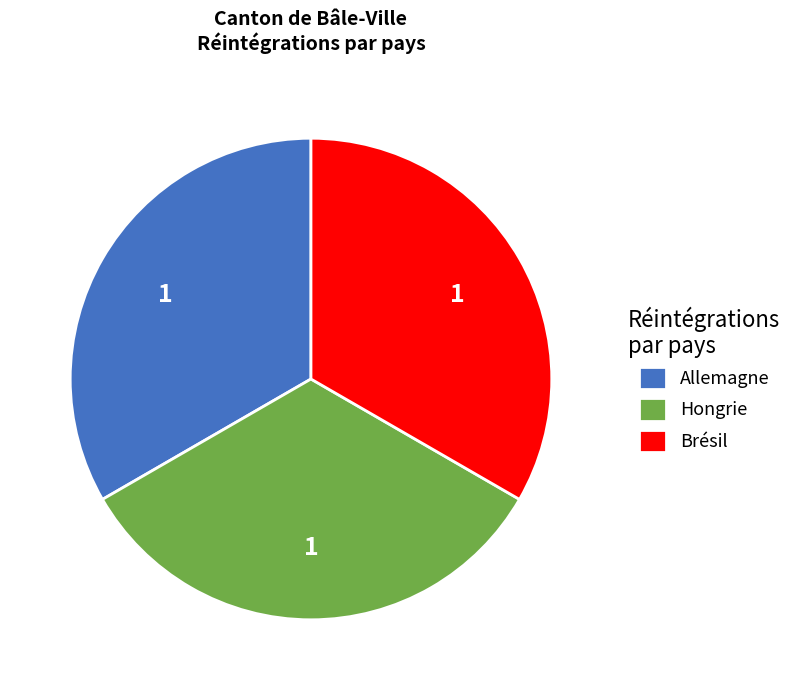

How many slices are in this pie chart?

3